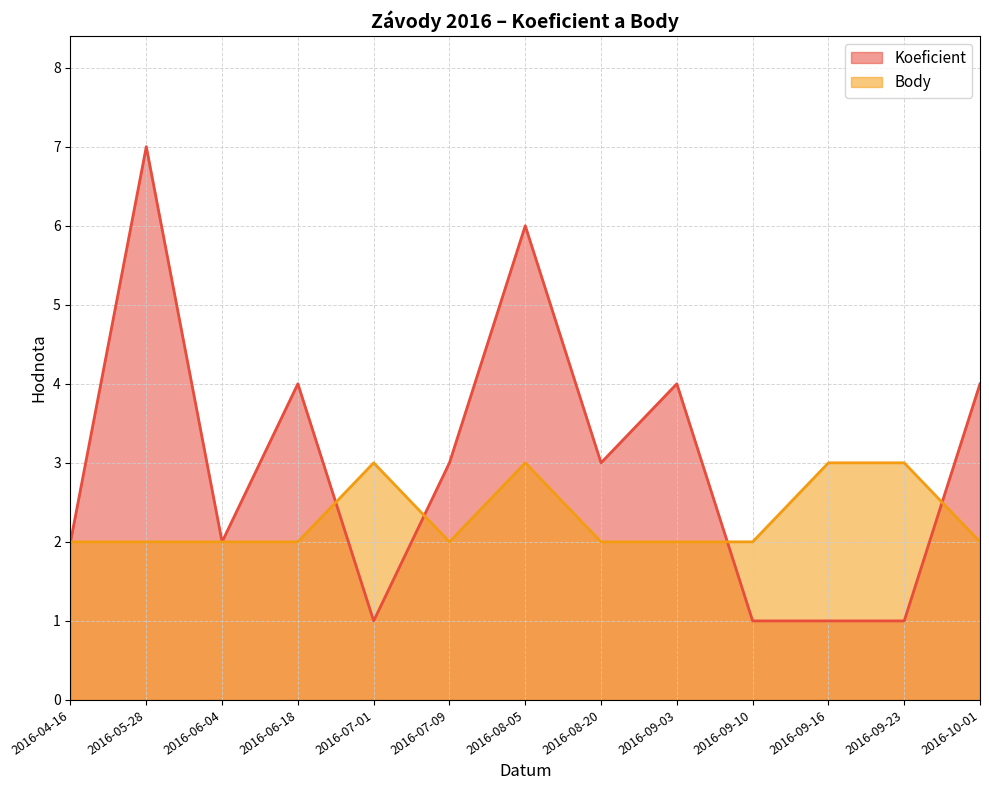

What is the label of the 7th point from the right?

2016-08-05